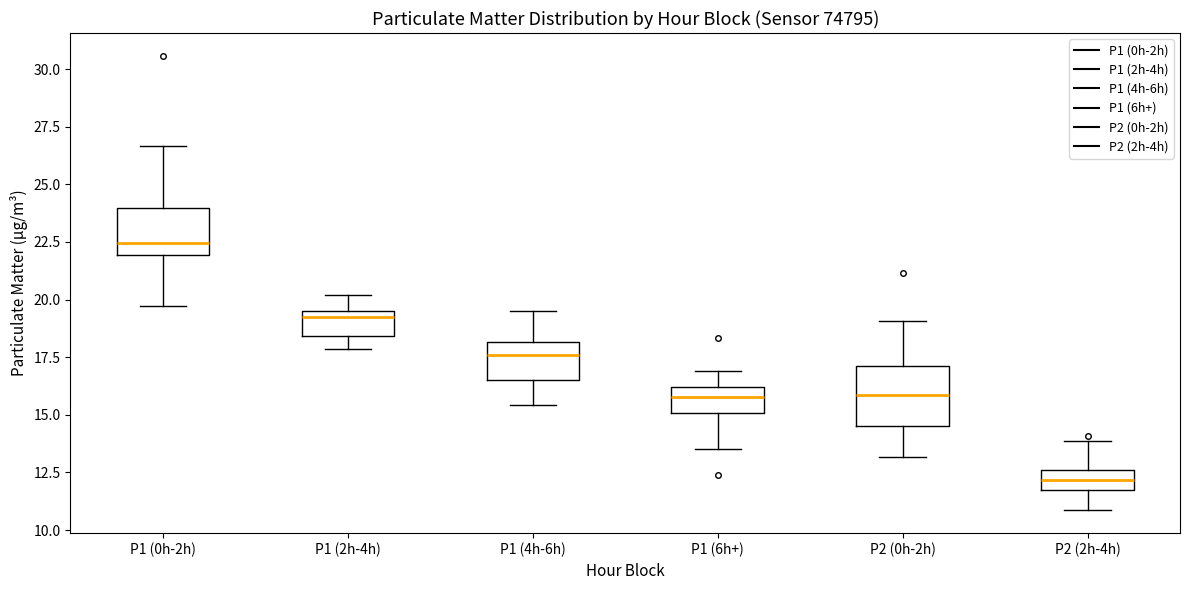

Reading left to right, transcribe this box plot: for each box, give where its median line is, the range the box spans, and where its two whiskers end, as read against the y-axis. The values are not printed on the chart, so give them approximately, as read against the axis.

P1 (0h-2h): median 22.5, box 22.0 to 24.0, whiskers 19.5 to 26.5
P1 (2h-4h): median 19.5 (just below the box's upper edge), box 18.5 to 19.5, whiskers 18.0 to 20.0
P1 (4h-6h): median 17.5, box 16.5 to 18.0, whiskers 15.5 to 19.5
P1 (6h+): median 16.0 (inside the box), box 15.0 to 16.0, whiskers 13.5 to 17.0
P2 (0h-2h): median 16.0, box 14.5 to 17.0, whiskers 13.0 to 19.0
P2 (2h-4h): median 12.0, box 11.5 to 12.5, whiskers 11.0 to 14.0